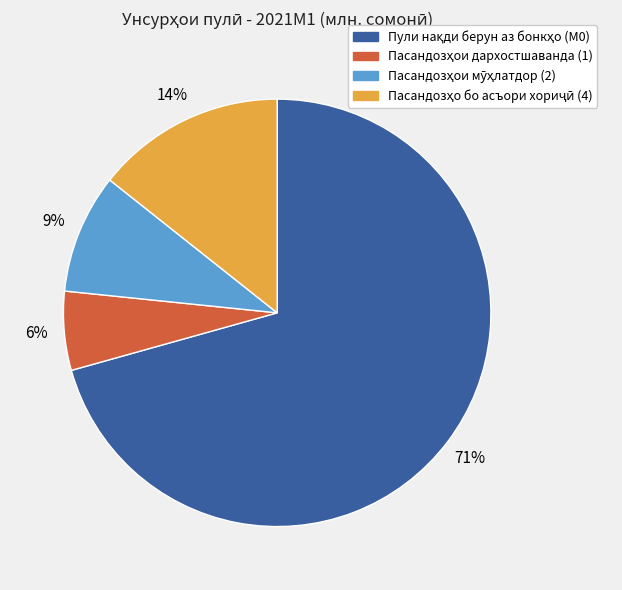

Is there any slice that represents more than half of the pie?

Yes